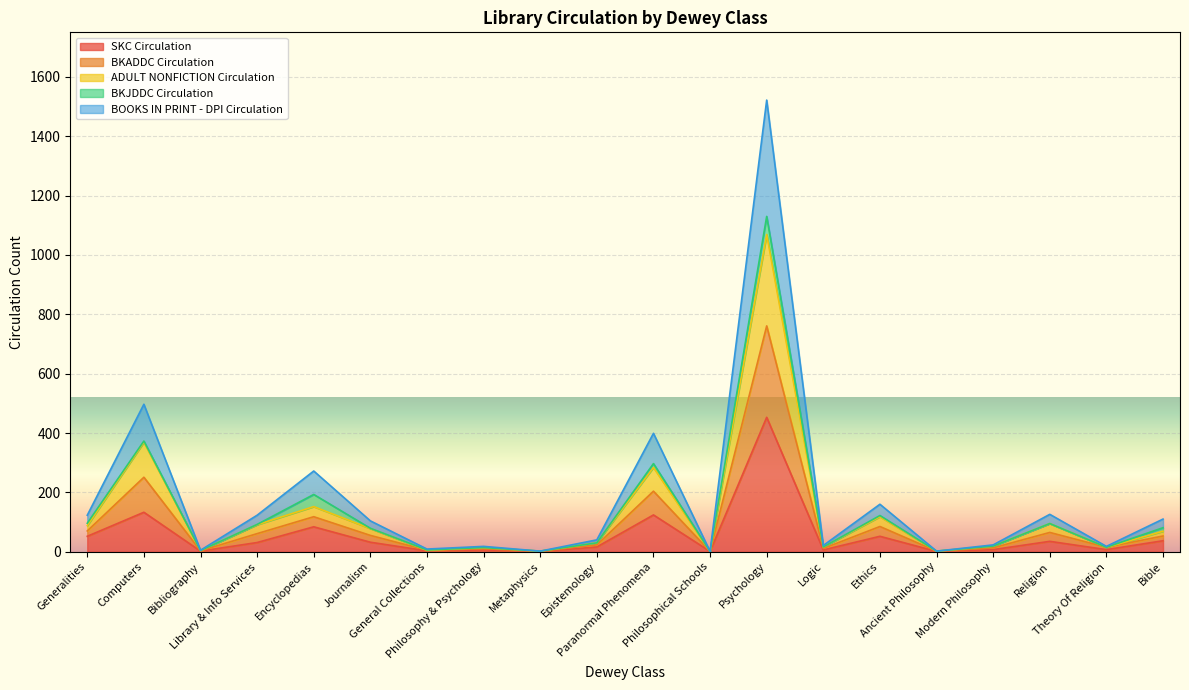

At which label is ADULT NONFICTION Circulation closest to 381?

Computers